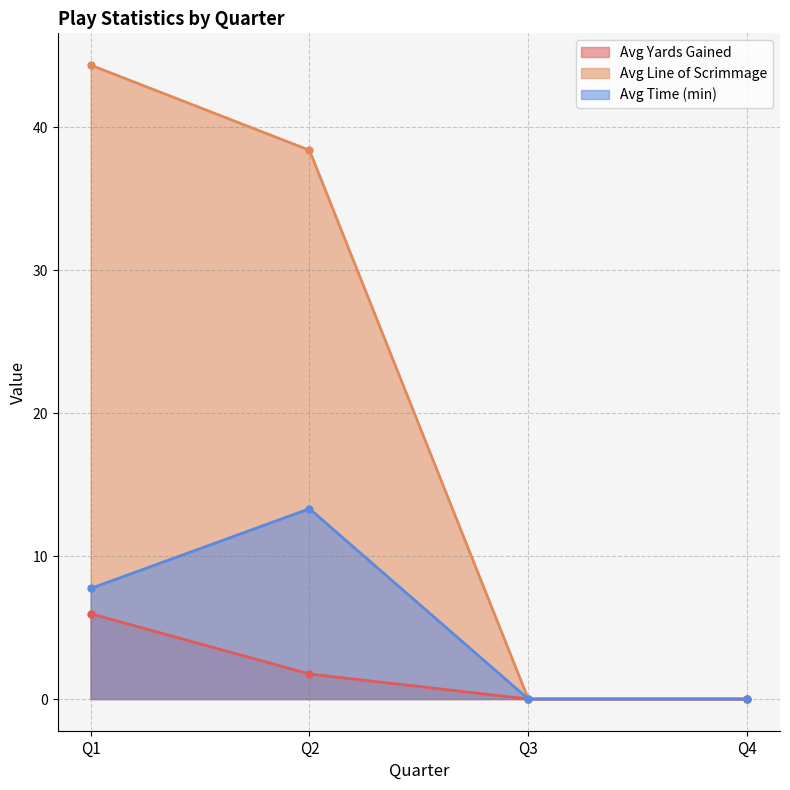

At which label does Avg Yards Gained reach its peak?

Q1